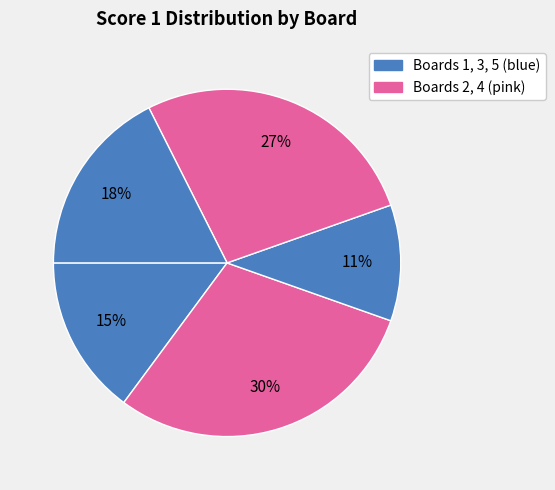

How many slices are in this pie chart?

5